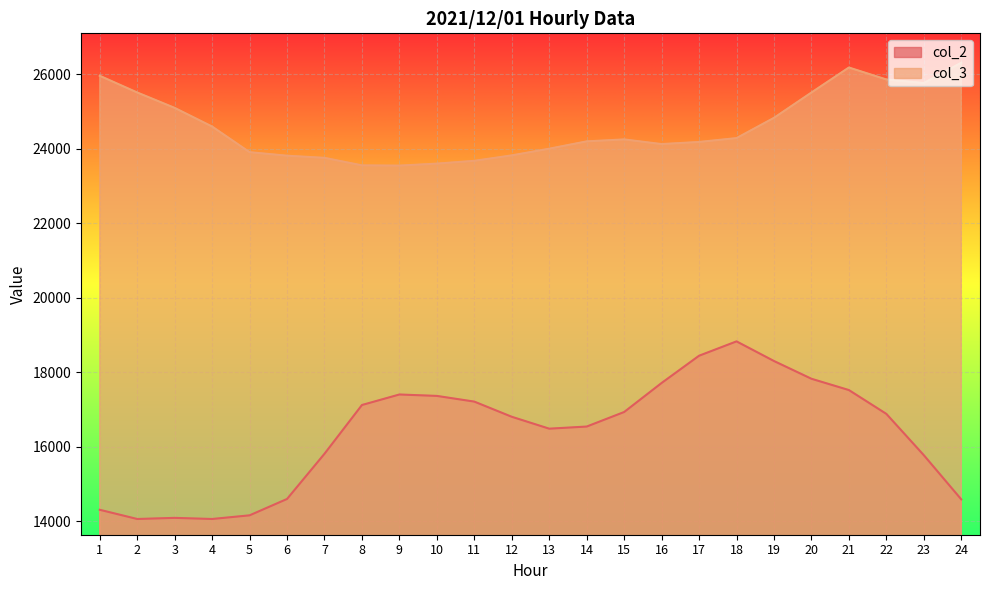

Rank the series by their average value, from lowest to highest.

col_2, col_3